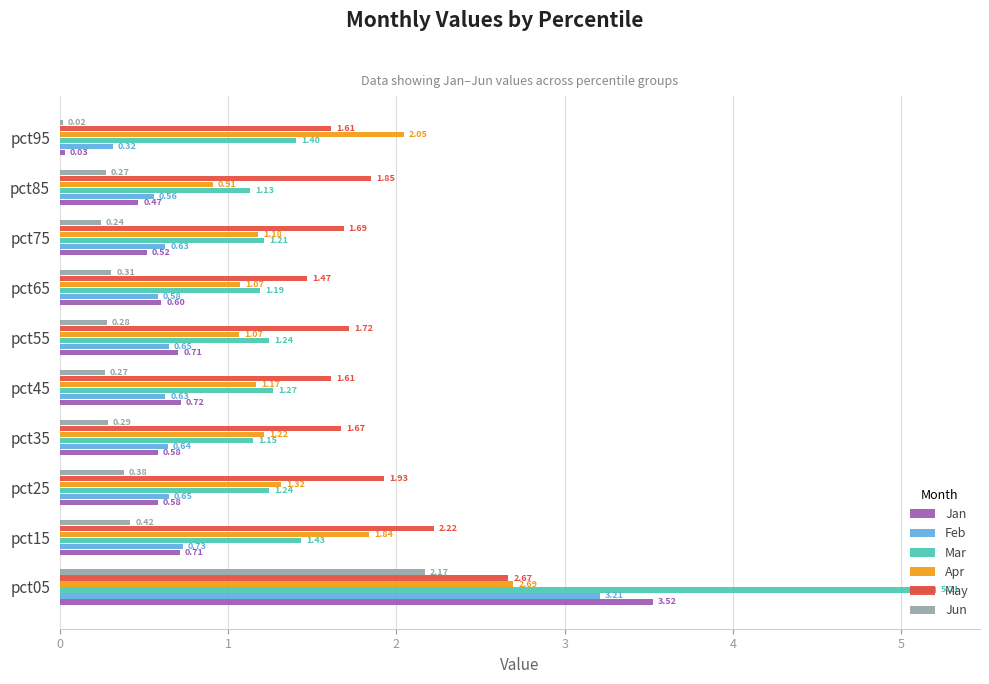

Rank the series at pct45 from lowest to highest value.

Jun, Feb, Jan, Apr, Mar, May